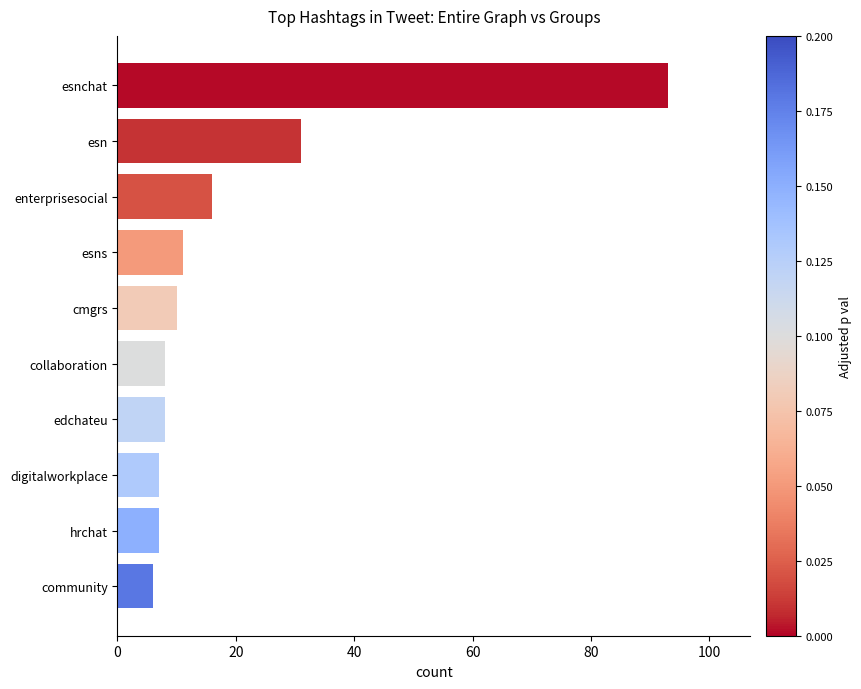

Where is the data nearest to the value 49?

esn